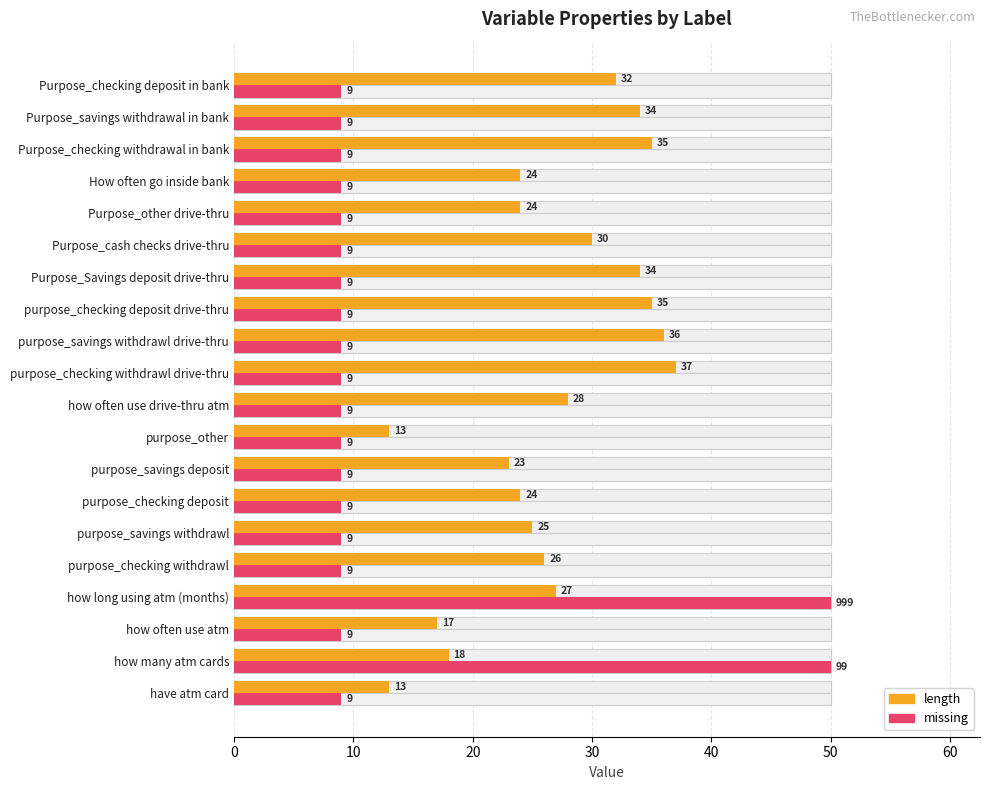

True or false: missing has a value of 9 at Purpose_cash checks drive-thru.

True